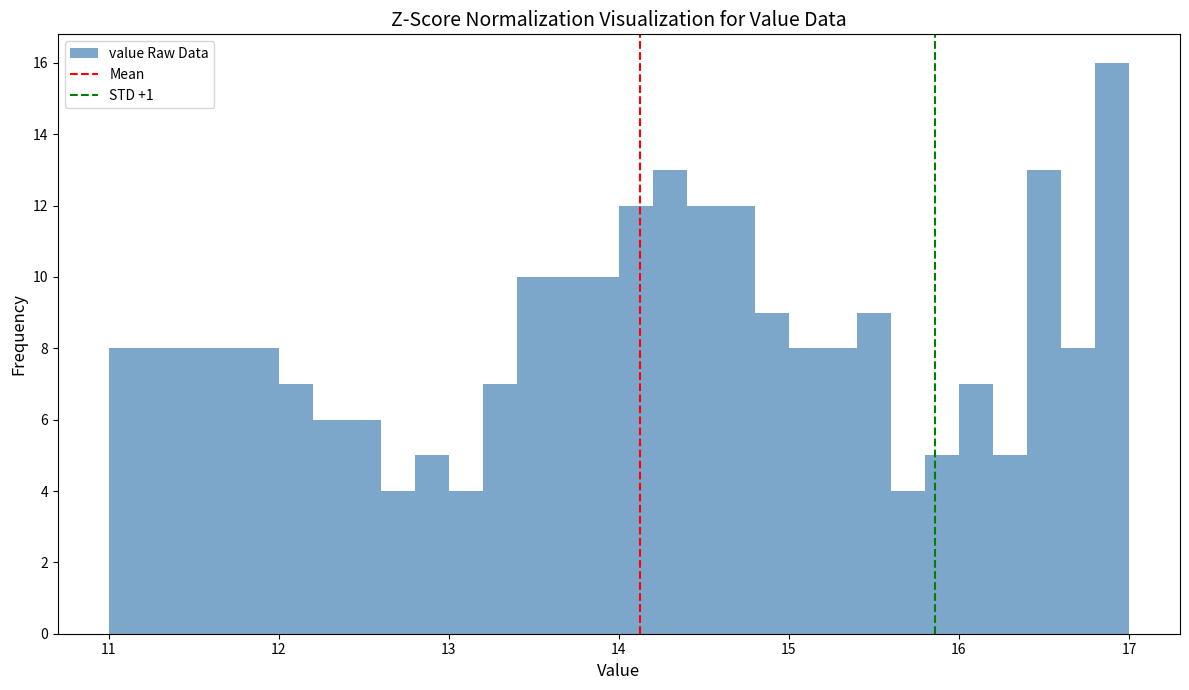

Read against the x-axis, roughly where is the centre of the tallest bar?

16.9